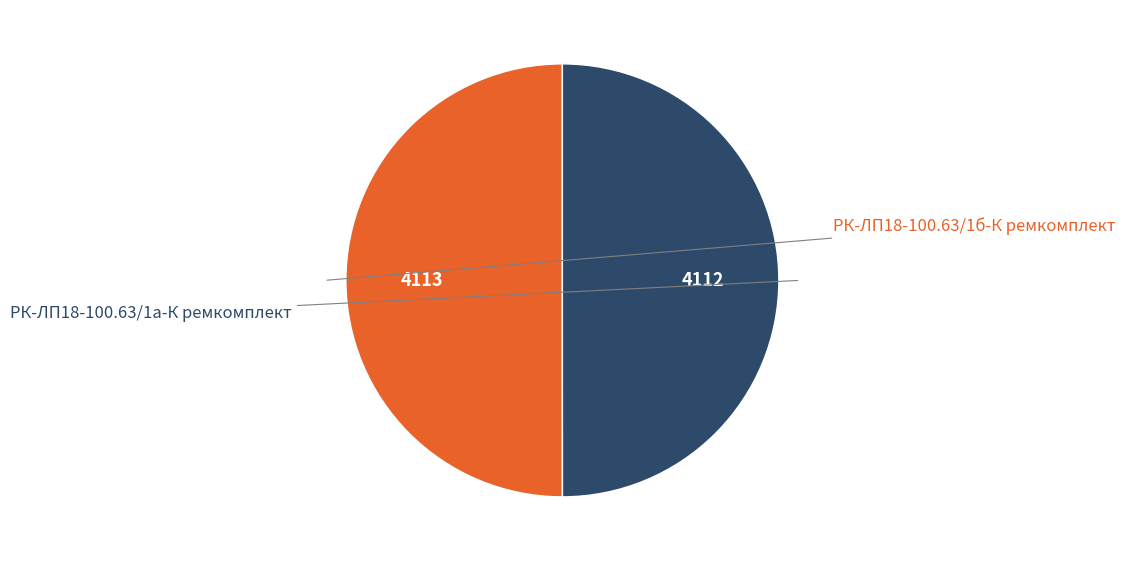

To the nearest percent, what percentage of the pie is РК-ЛП18-100.63/1а-К ремкомплект?

50%